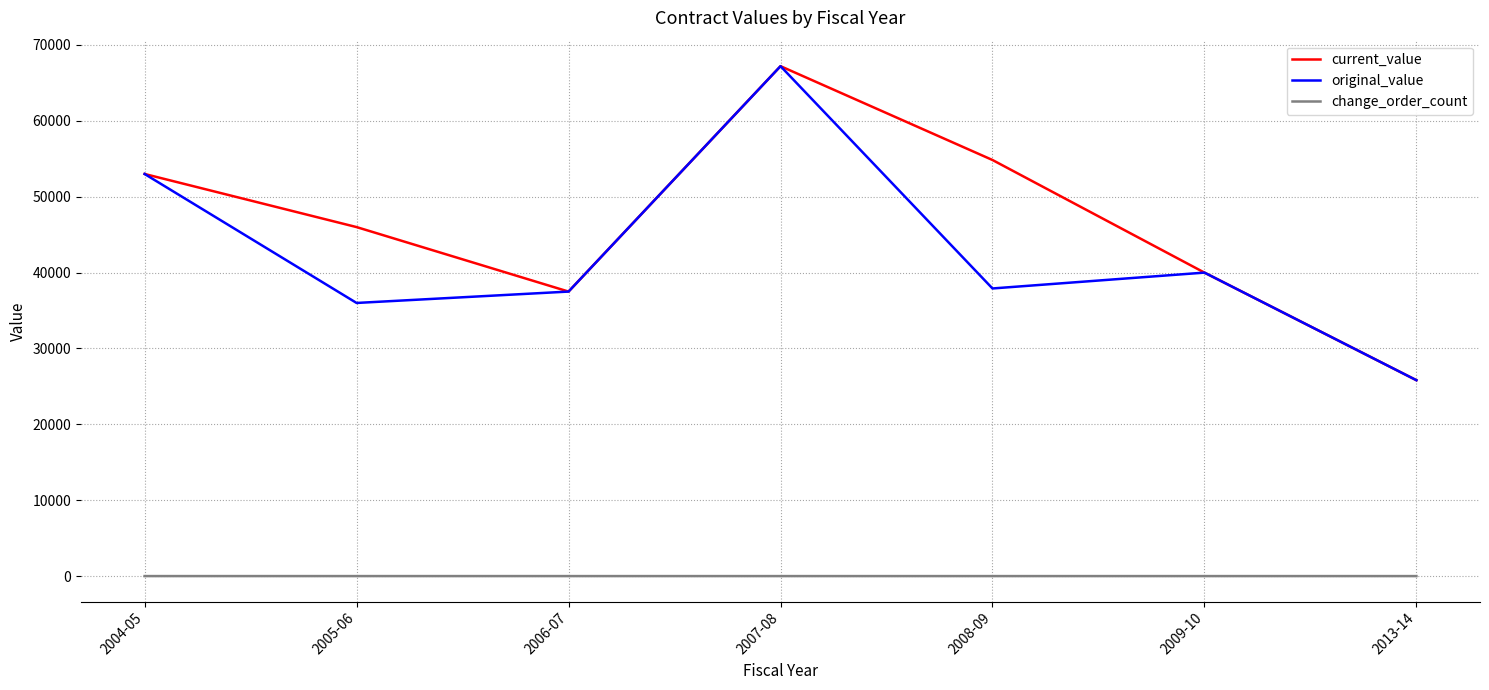

At which label is current_value closest to 46514?

2005-06